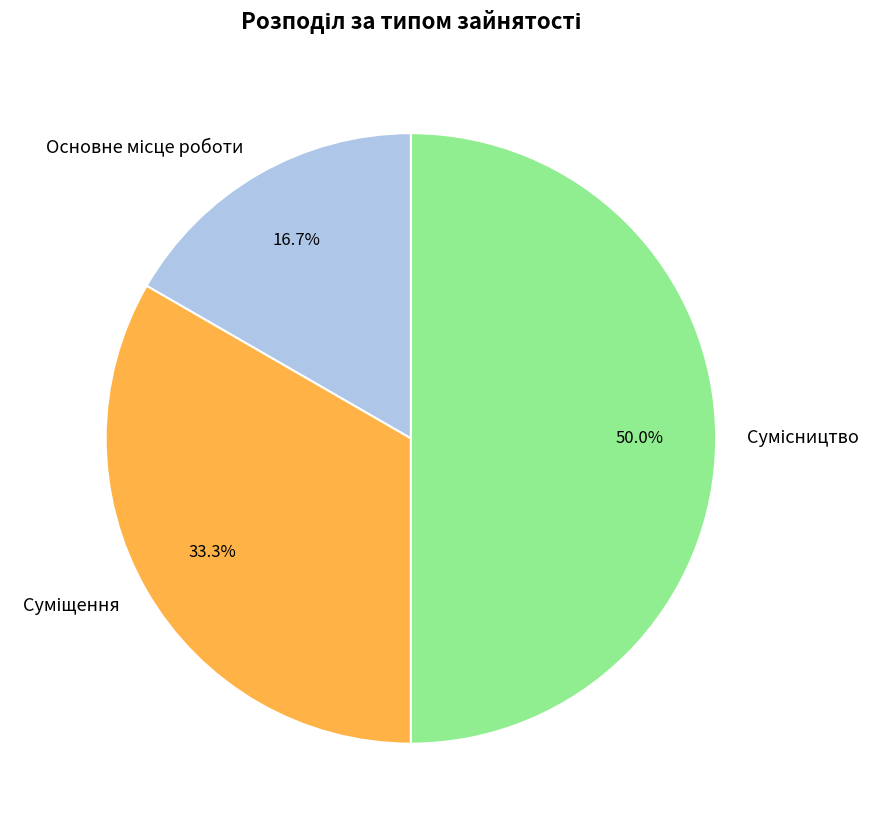

Count the number of slices in the pie.

3